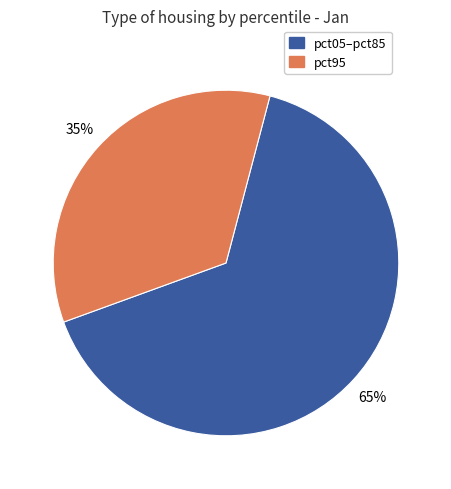

Is the sum of pct95 and pct05–pct85 greater than half?

Yes